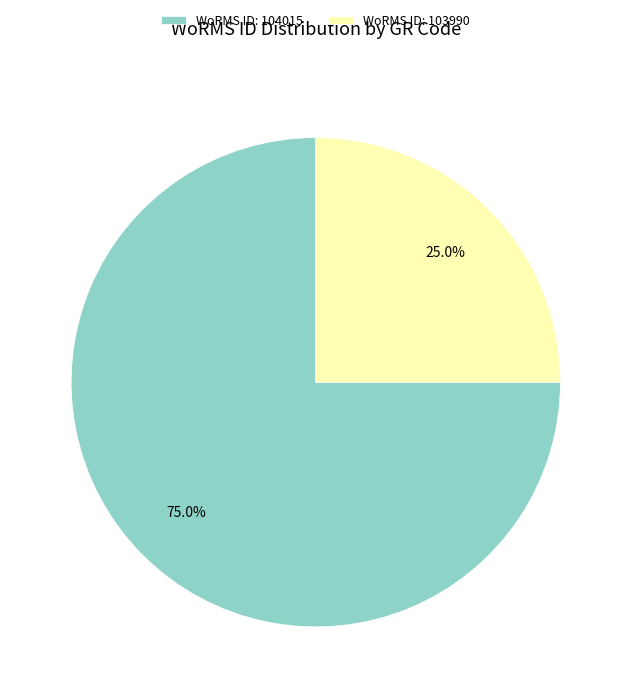

What percentage do WoRMS ID: 104015 and WoRMS ID: 103990 together represent?

100.0%